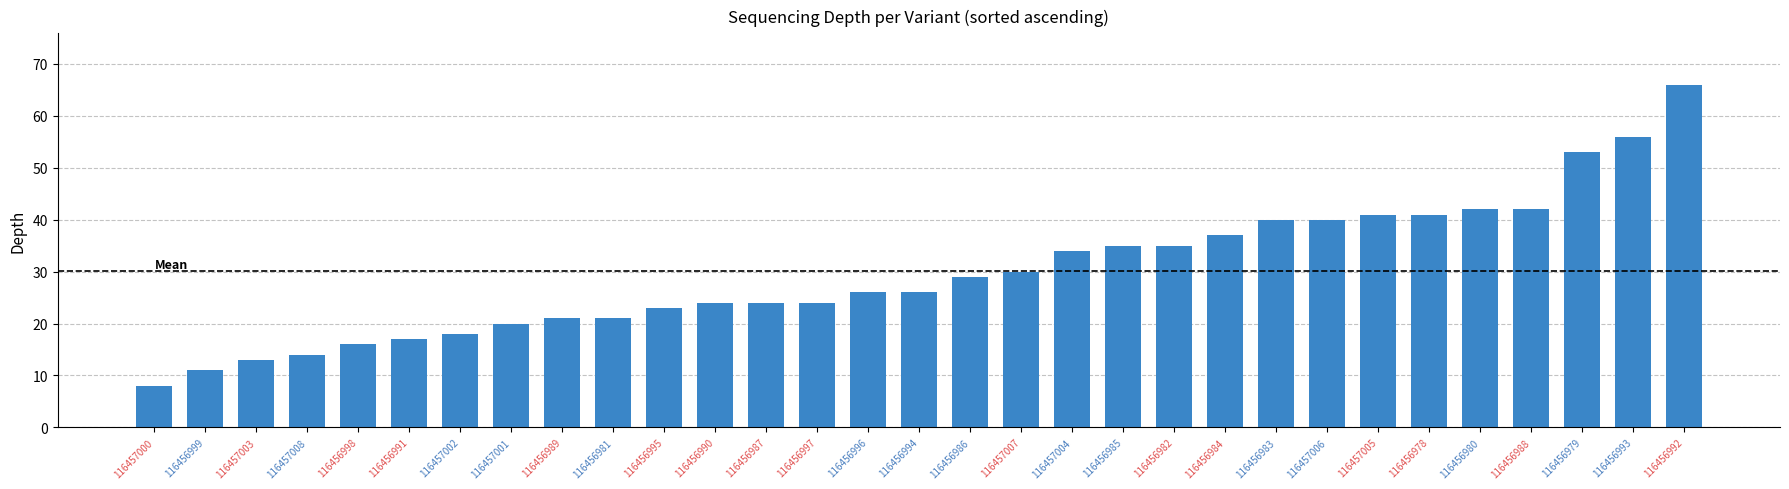

Read the value at 116456983, to the nearest 5.

40